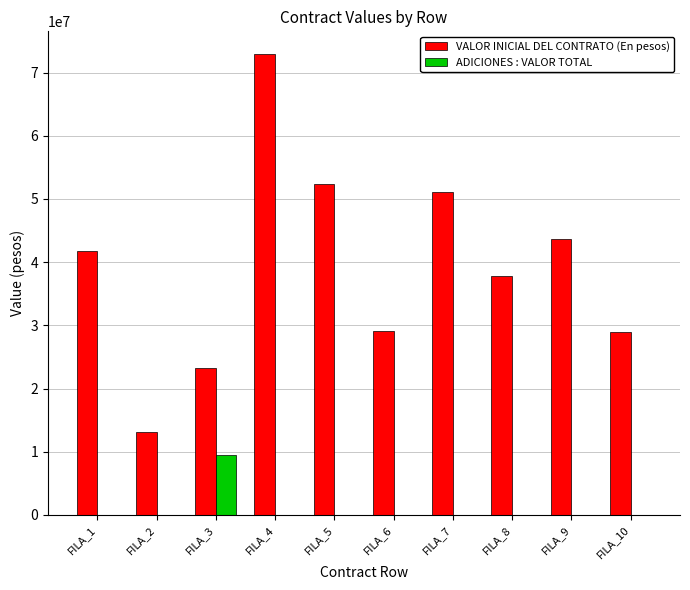

True or false: VALOR INICIAL DEL CONTRATO (En pesos) has a value of 29179332 at FILA_6.

True